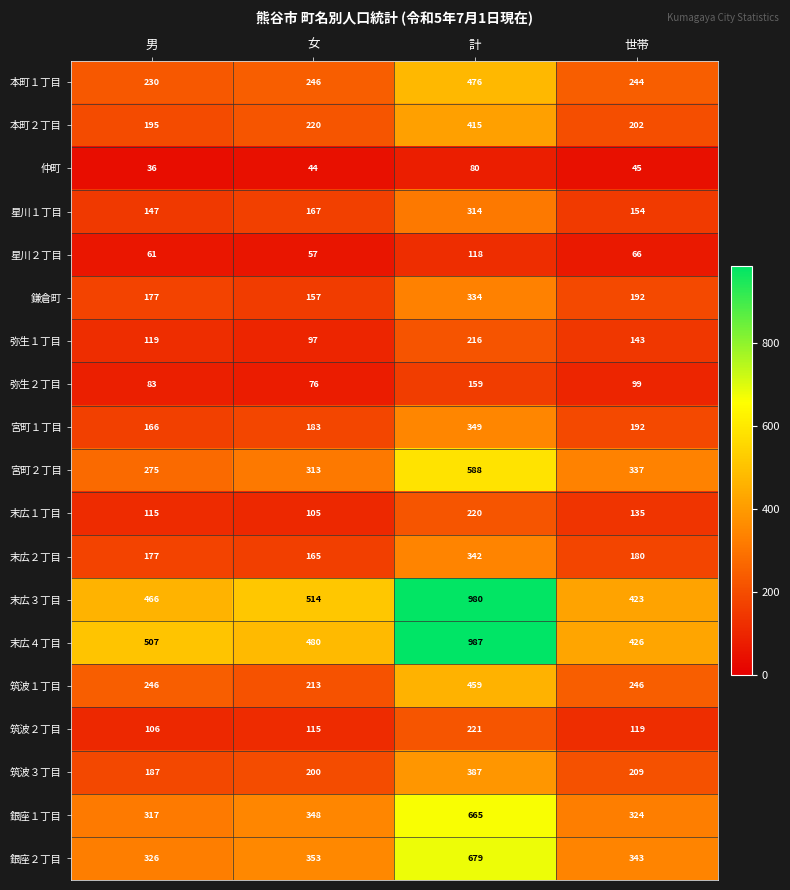

Where is 末広１丁目 nearest to the value 162?

世帯